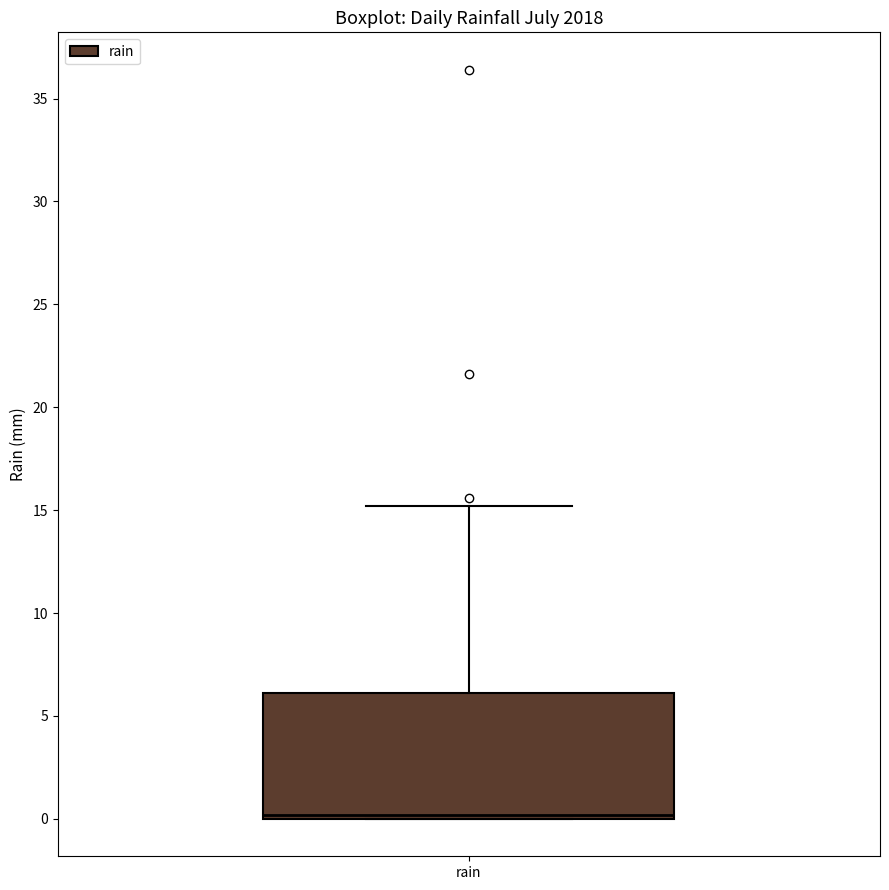

Where does the upper whisker of the box for rain end on the y-axis? The values are not printed on the chart, so give them approximately, as read against the axis.

15